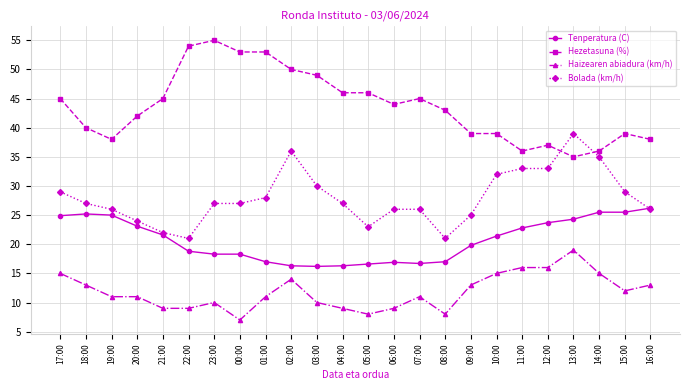

Is it true that Bolada (km/h) equals 23.0 at 05:00?

True